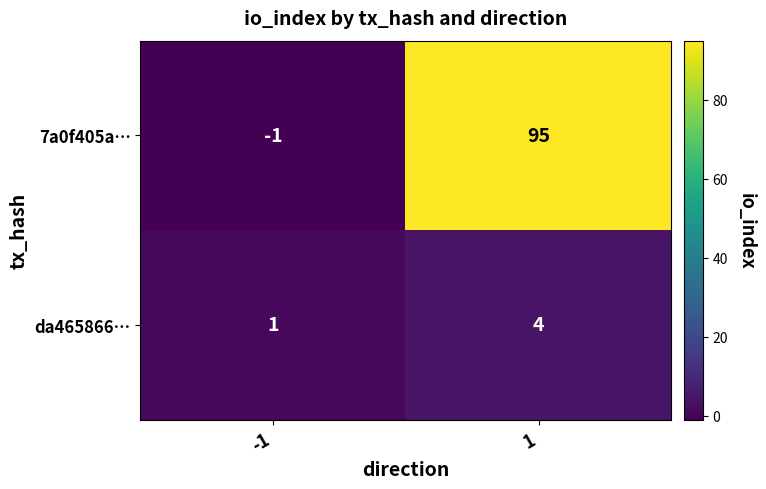

What is the difference between the highest and lowest values at 1?

91